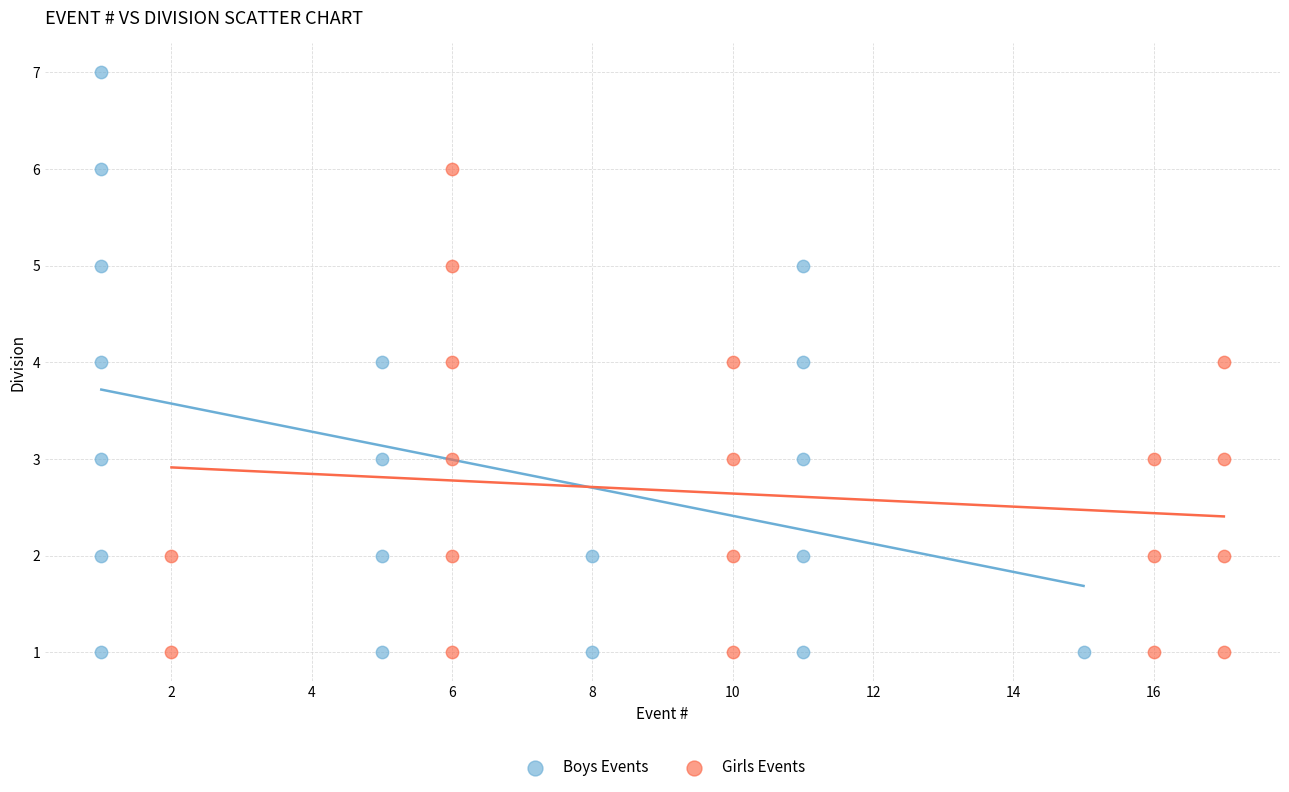

Which series contains the highest Y value?

Boys Events